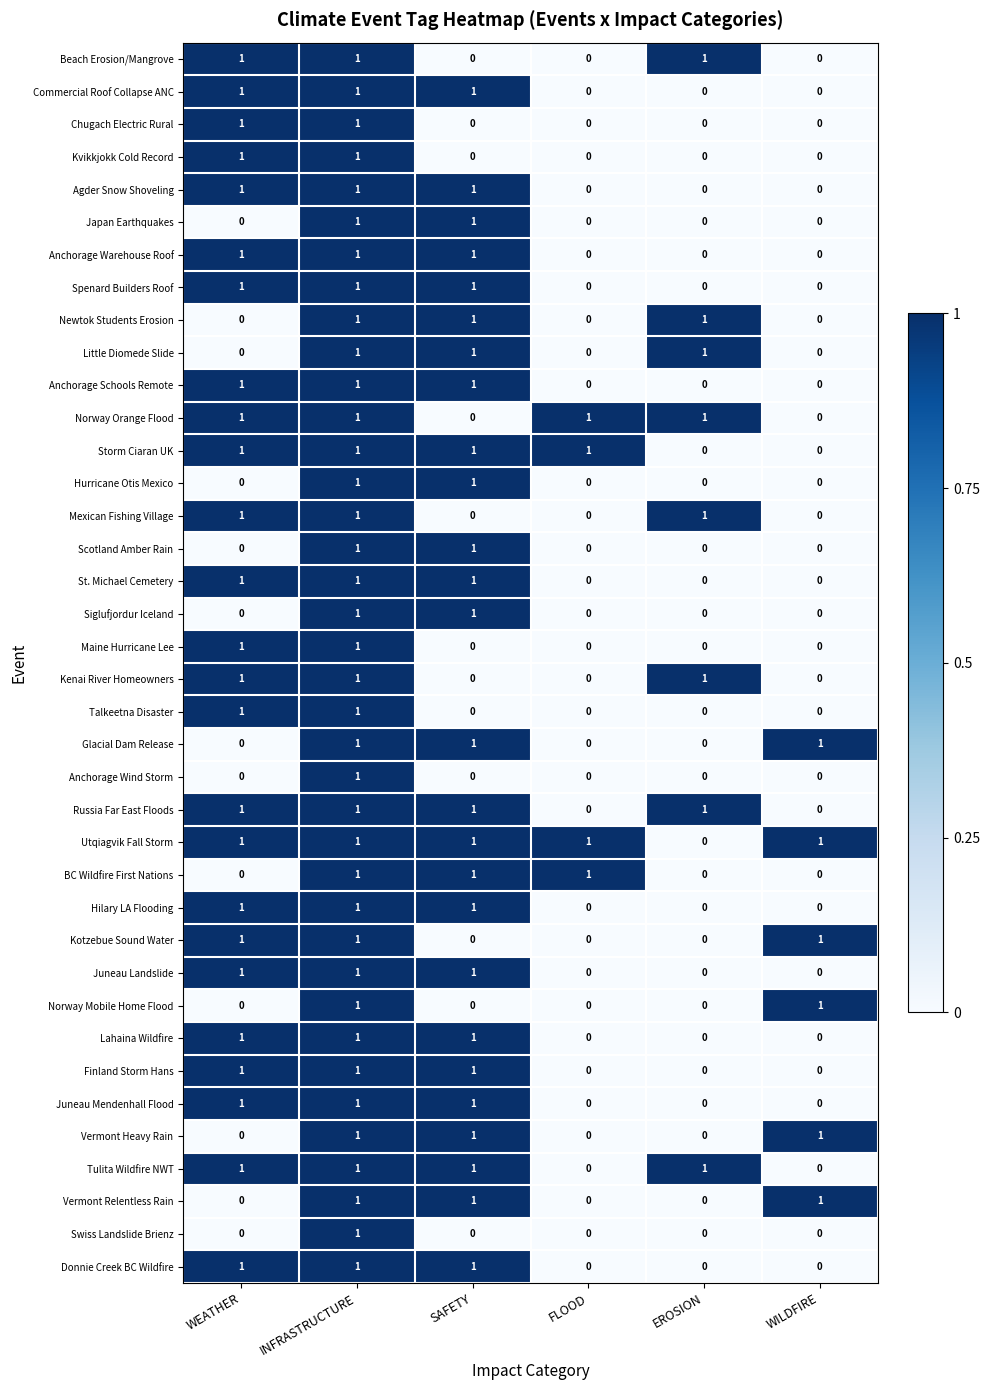

The Japan Earthquakes series shows 1 at INFRASTRUCTURE. True or false?

True